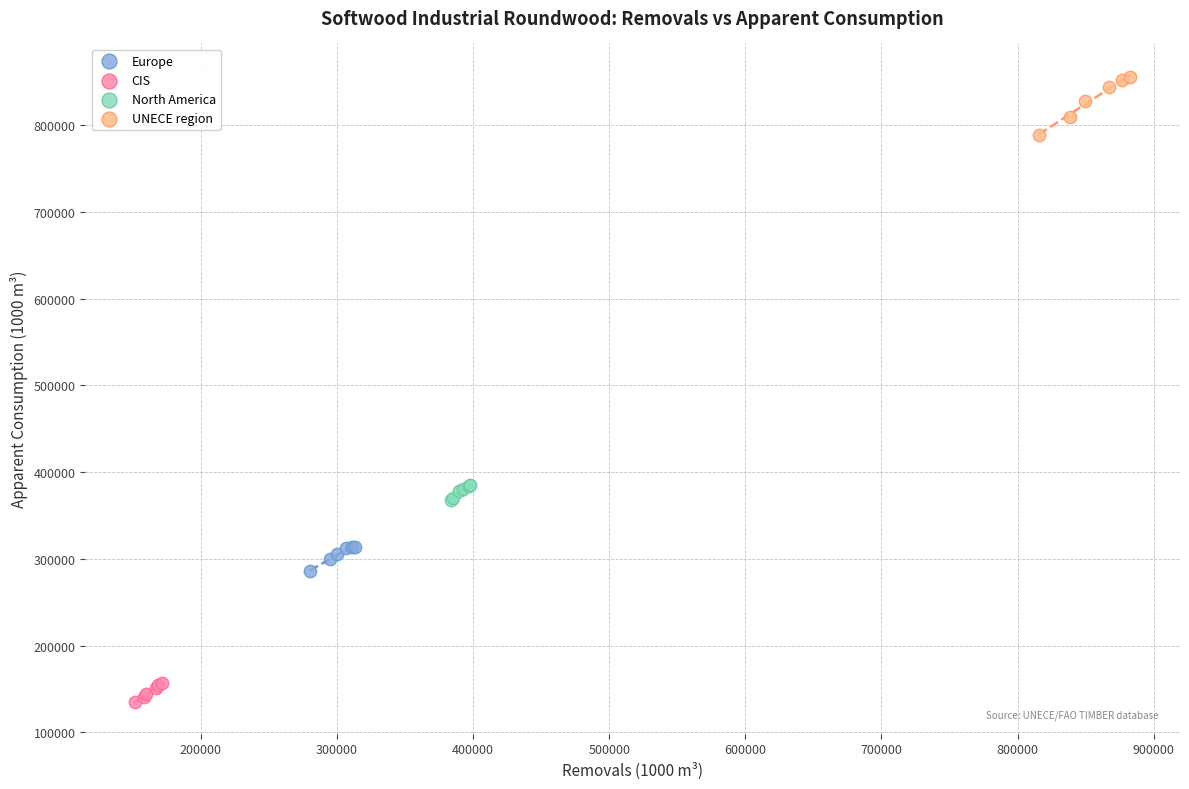

Which series reaches the minimum Y coordinate?

CIS